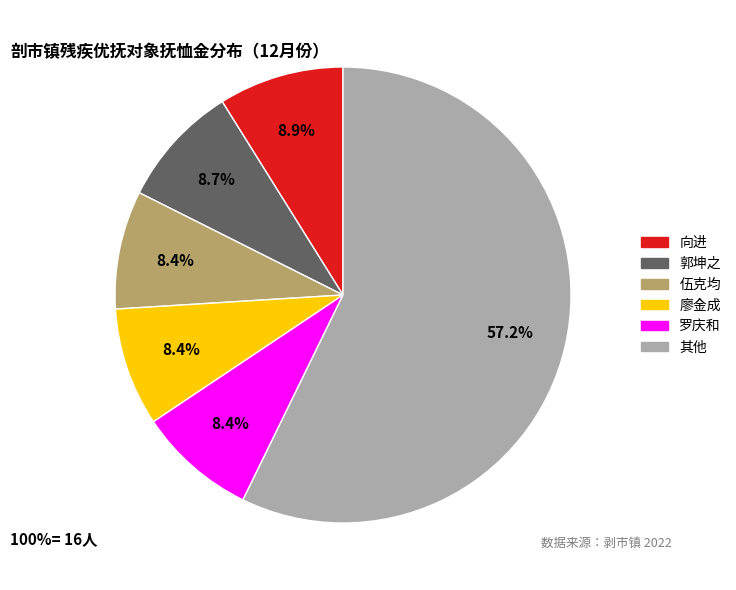

Is there a majority slice in this chart?

Yes